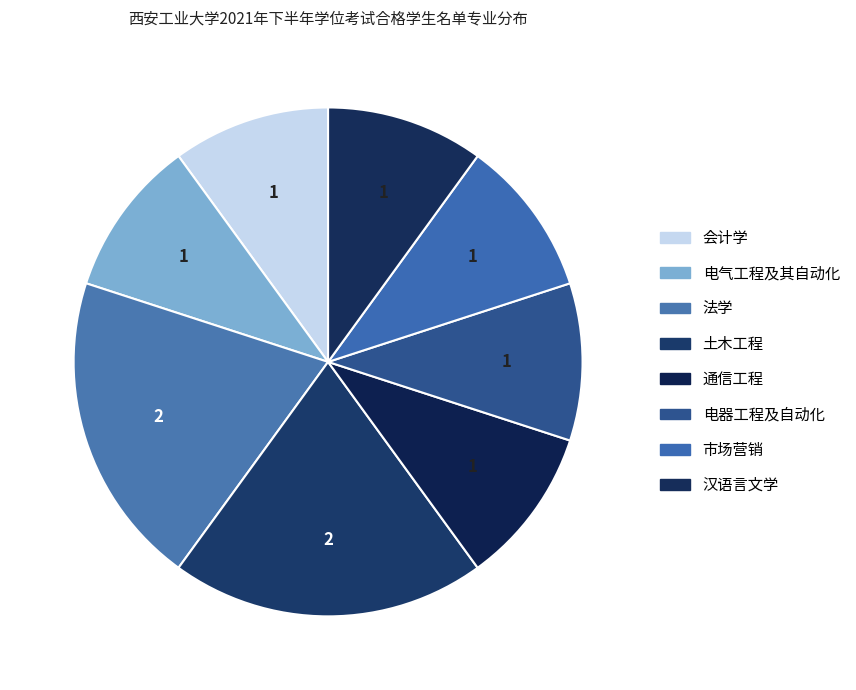

How many slices are in this pie chart?

8